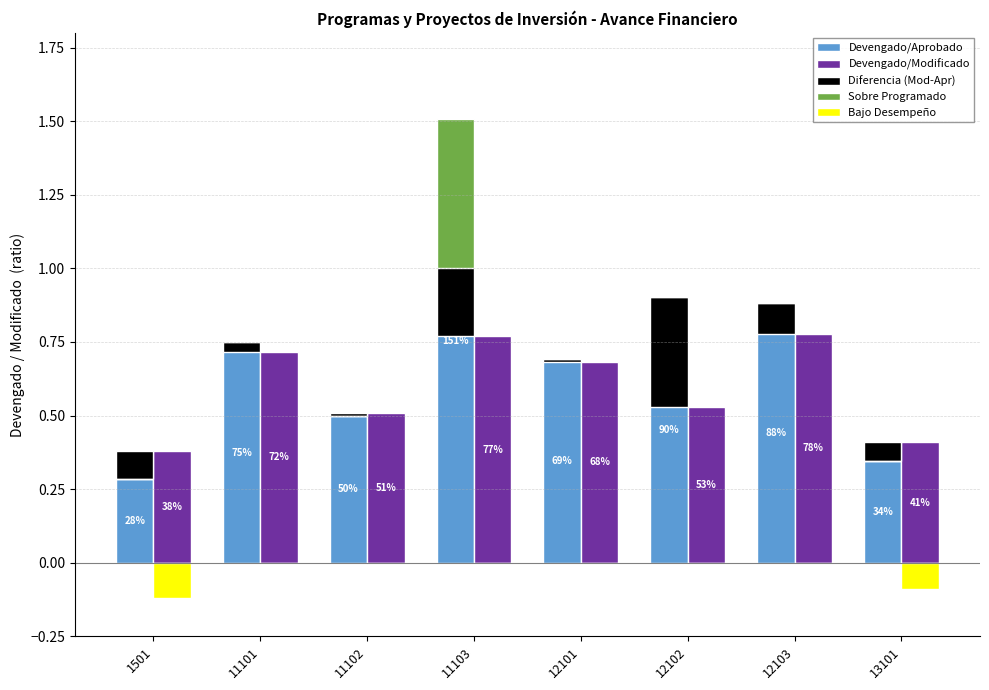

Reading left to right, what are all the values shown in this chart?

Devengado/Aprobado: 0.3	0.7	0.5	1.5	0.7	0.9	0.9	0.3
Devengado/Modificado: 0.4	0.7	0.5	0.8	0.7	0.5	0.8	0.4
Diferencia (Mod-Apr): 0.1	-0.0	0.0	-0.7	-0.0	-0.4	-0.1	0.1
Sobre Programado: 0.0	0.0	0.0	0.5	0.0	0.0	0.0	0.0
Bajo Desempeño: -0.1	0.0	0.0	0.0	0.0	0.0	0.0	-0.1